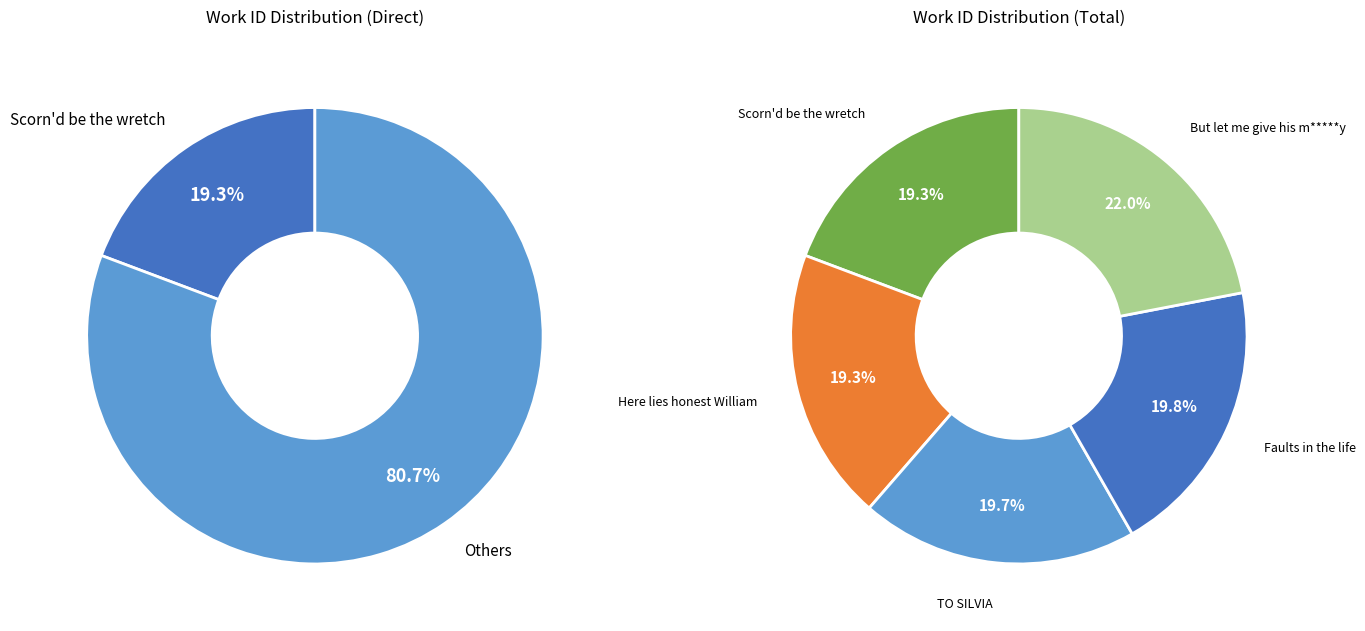

To the nearest percent, what is the difference between the largest and smallest slice percentages?

3%